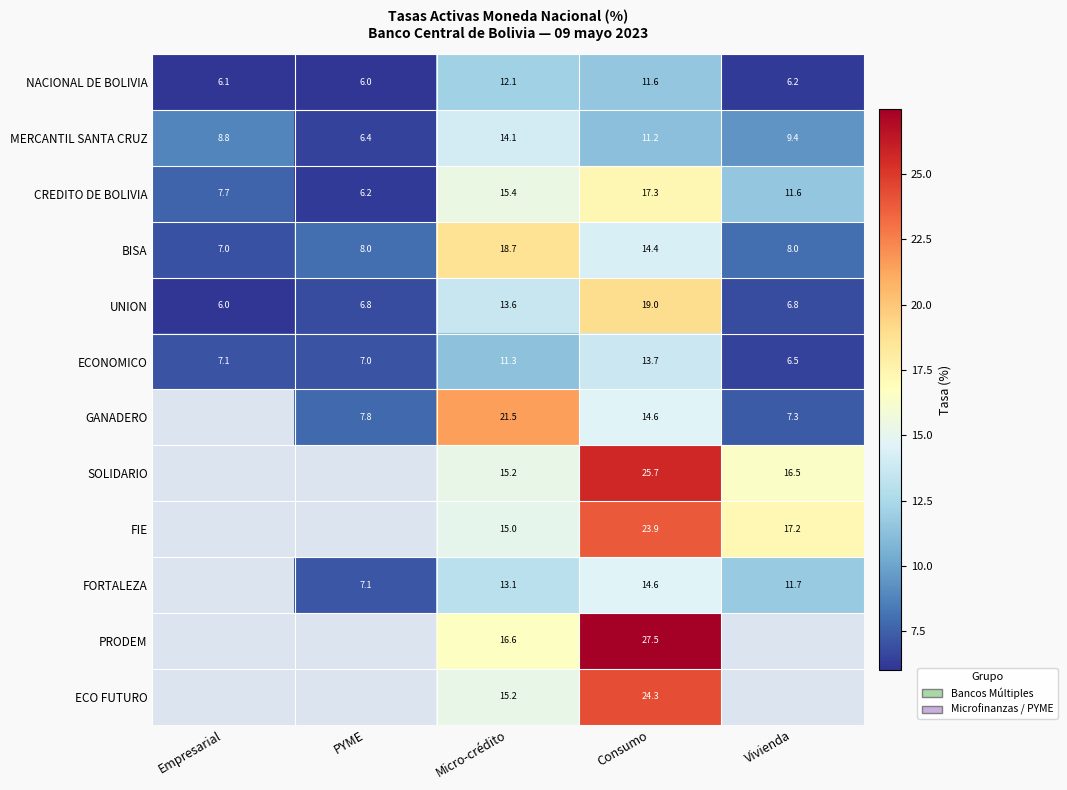

Between Micro-crédito and Consumo, which series saw the biggest shift?

PRODEM